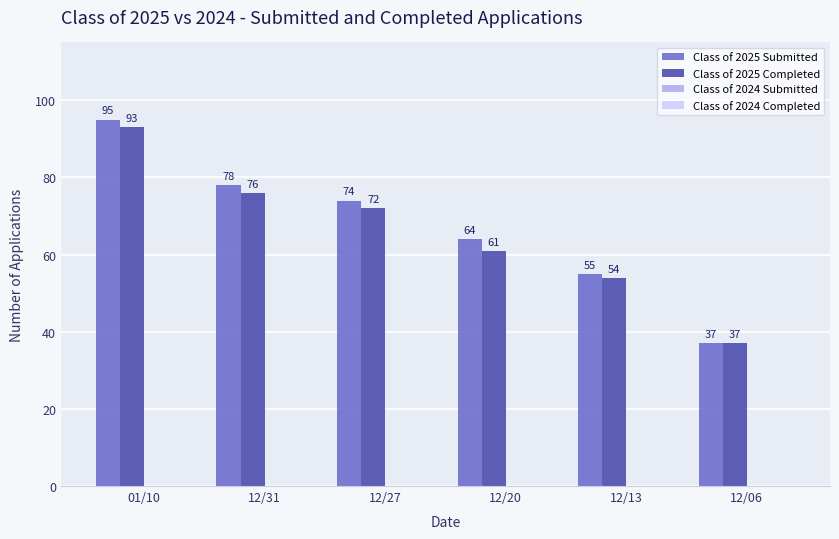

Which series has the largest range (max minus min)?

Class of 2025 Submitted